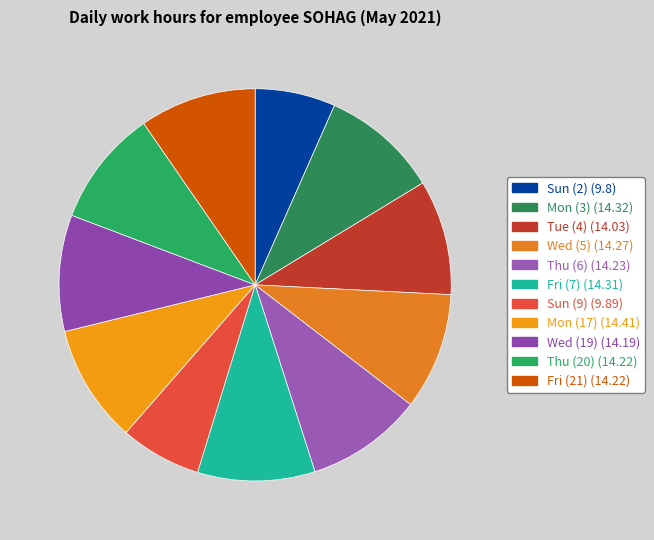

The Tue (4) slice represents 1% of the pie. True or false?

False